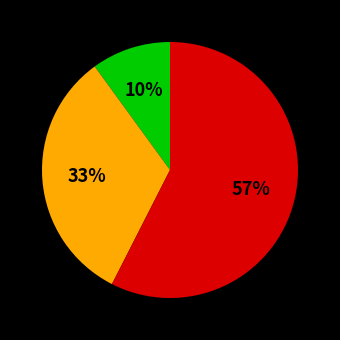

To the nearest percent, what is the average slice percentage?

33%